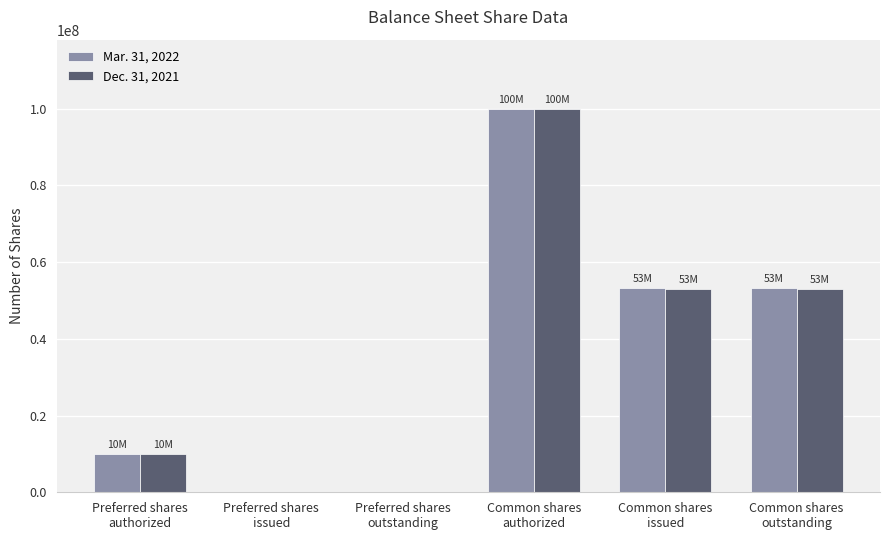

What is the greatest value displayed?

100000000